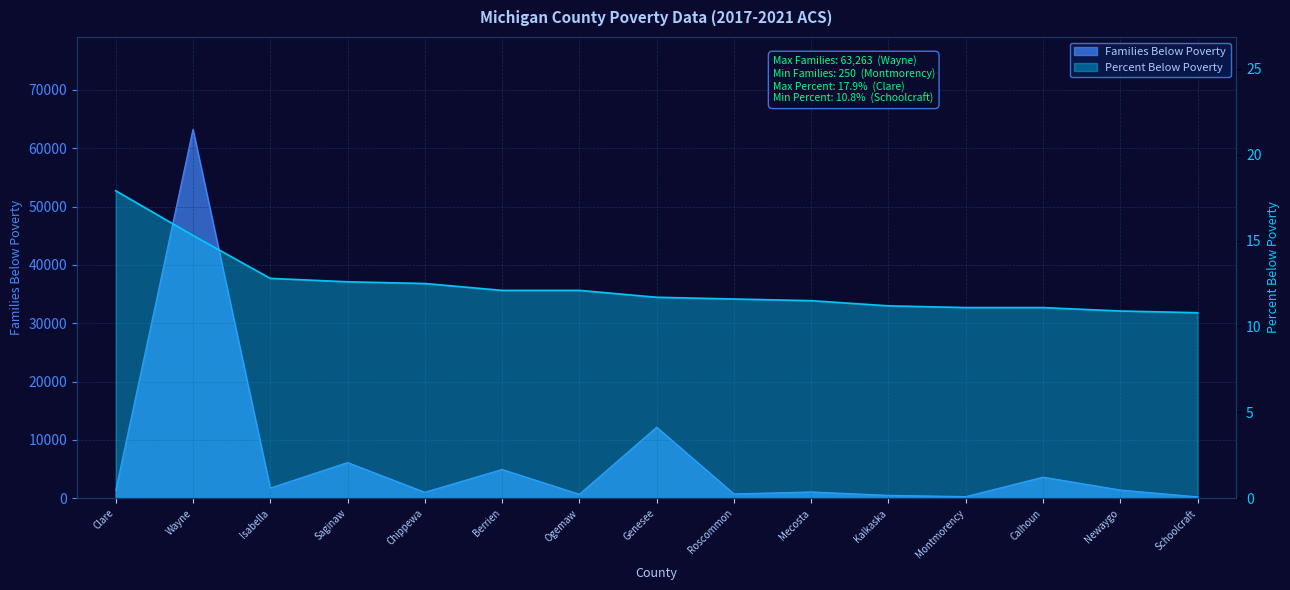

Which series has the largest total across all categories?

Families Below Poverty